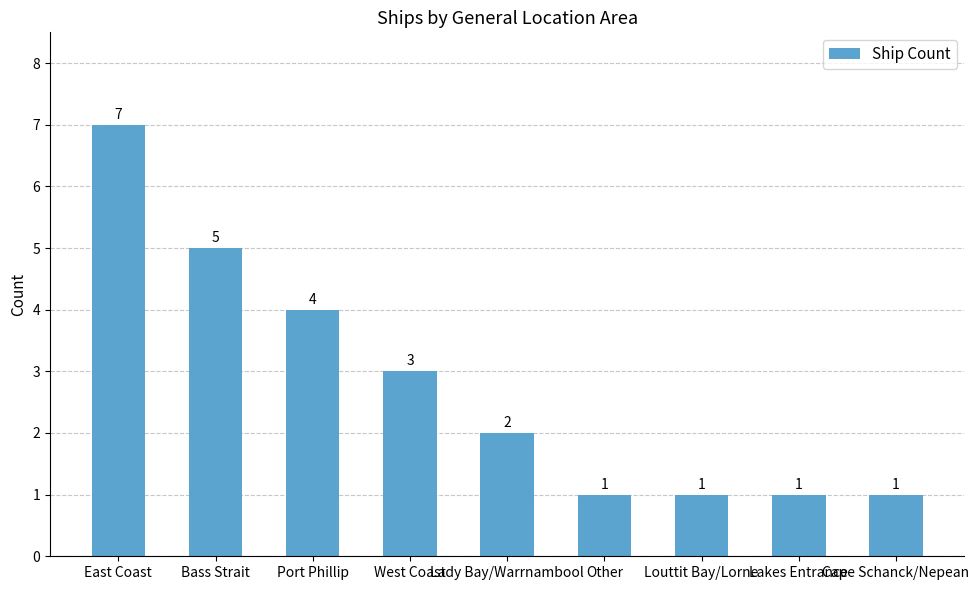

At which category does the chart reach its peak across all series?

East Coast